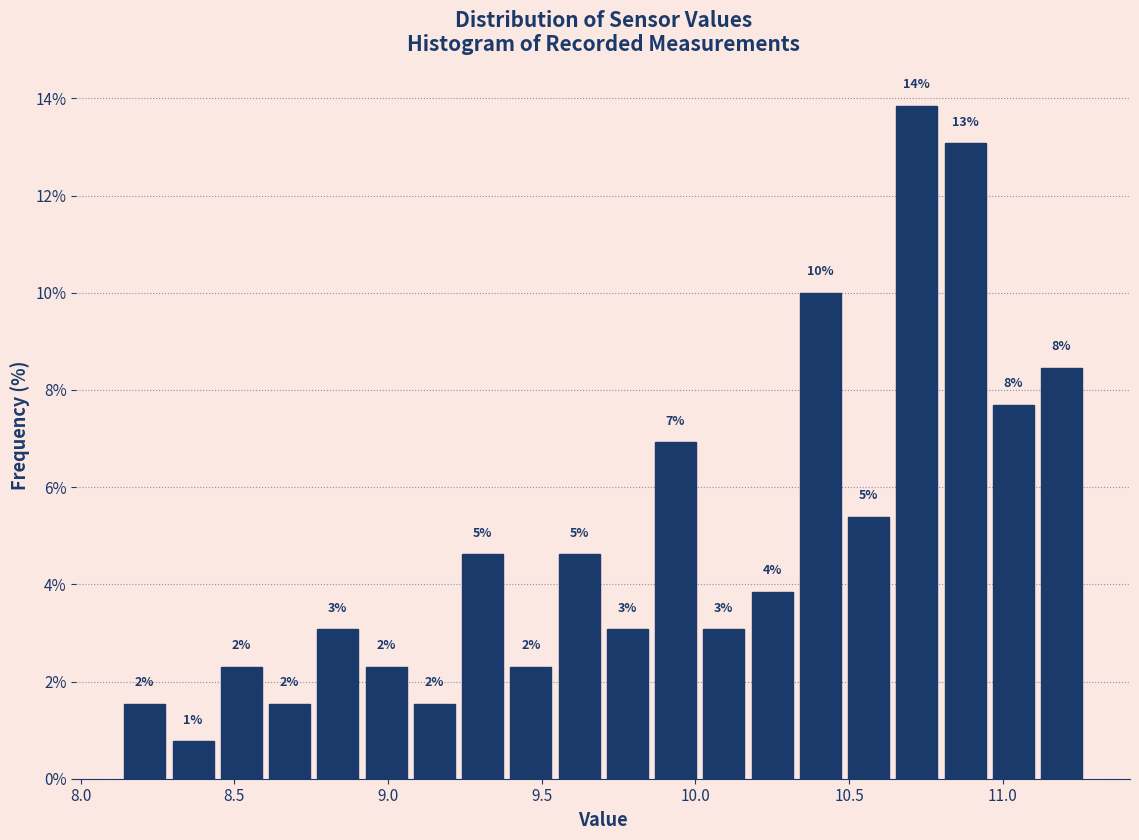

Read against the x-axis, roughly where is the centre of the tallest bar?

10.70